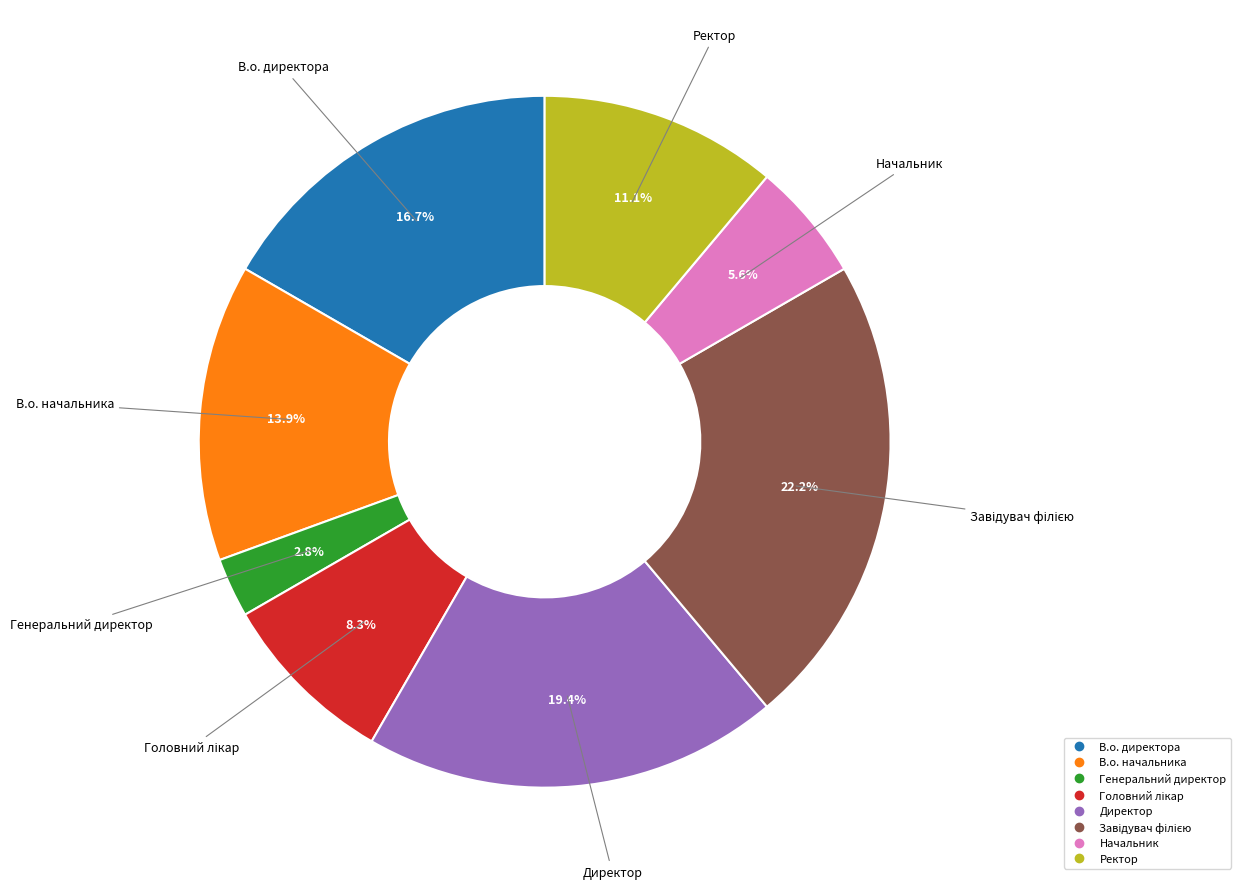

True or false: Ректор accounts for 11% of the total.

True